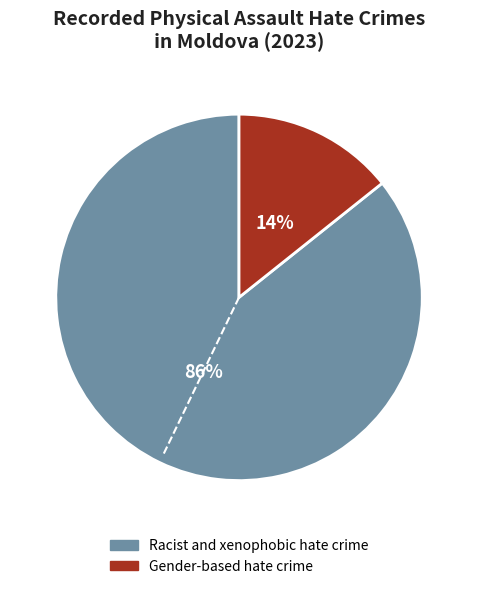

What is the ratio of the value at Gender-based hate crime to the value at Racist and xenophobic hate crime?

0.2